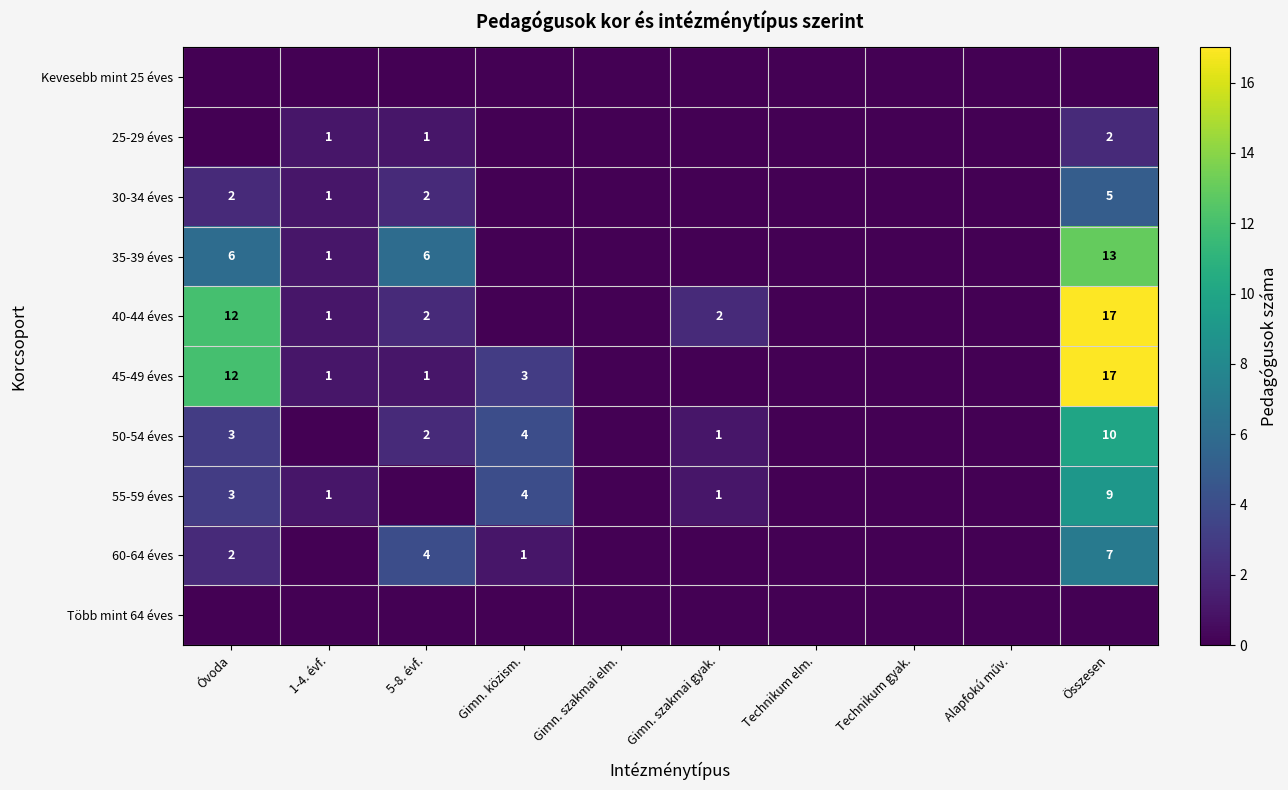

Between Alapfokú műv. and 5-8. évf., which is larger?

Alapfokú műv.